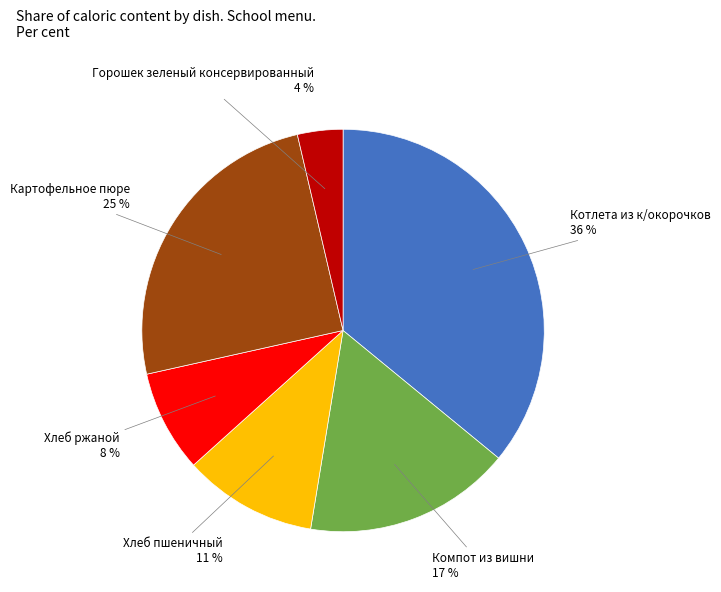

Is there any slice that represents more than half of the pie?

No